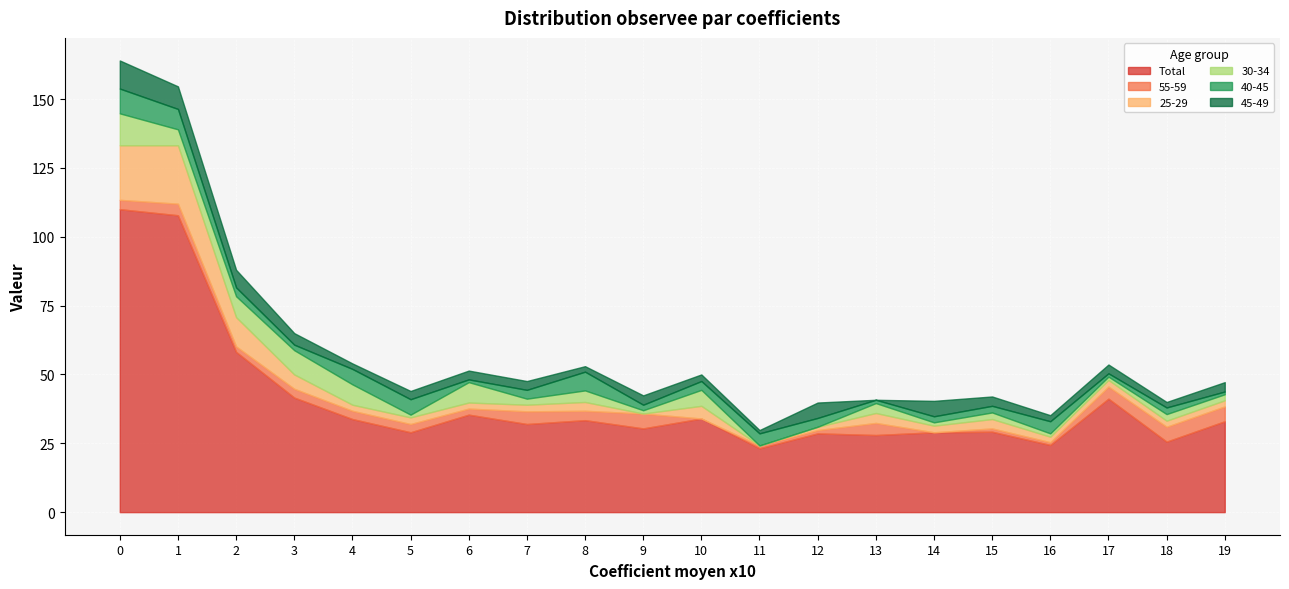

What is the highest value of the 30-34 series?

11.6